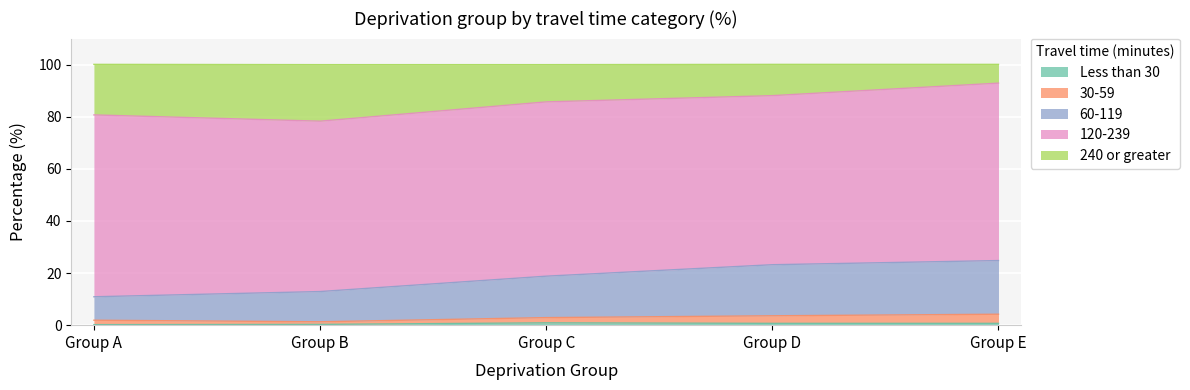

What is the sum of all Less than 30 values?

2.8